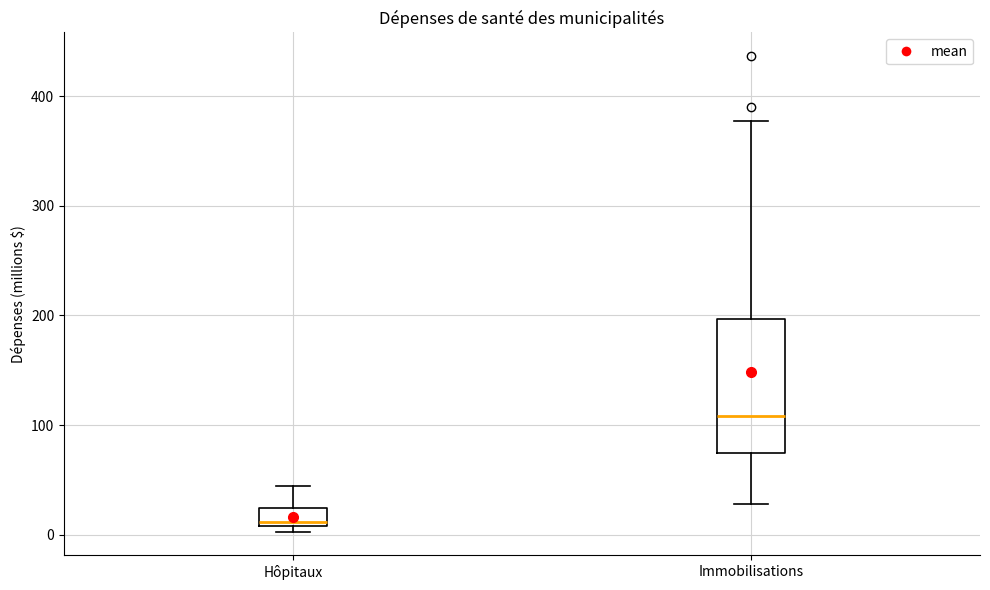

Comparing the boxes themselves (not the whiskers), which one is the tallest?

Immobilisations